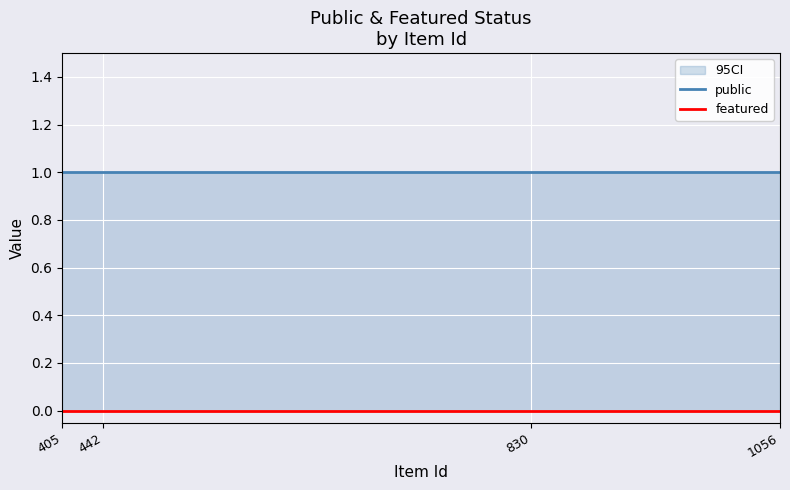

The featured series shows 0 at 1056. True or false?

True